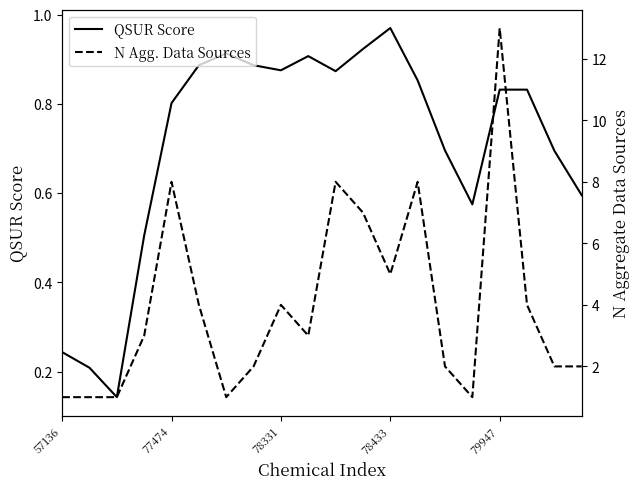

How many lines are shown in the chart?

2